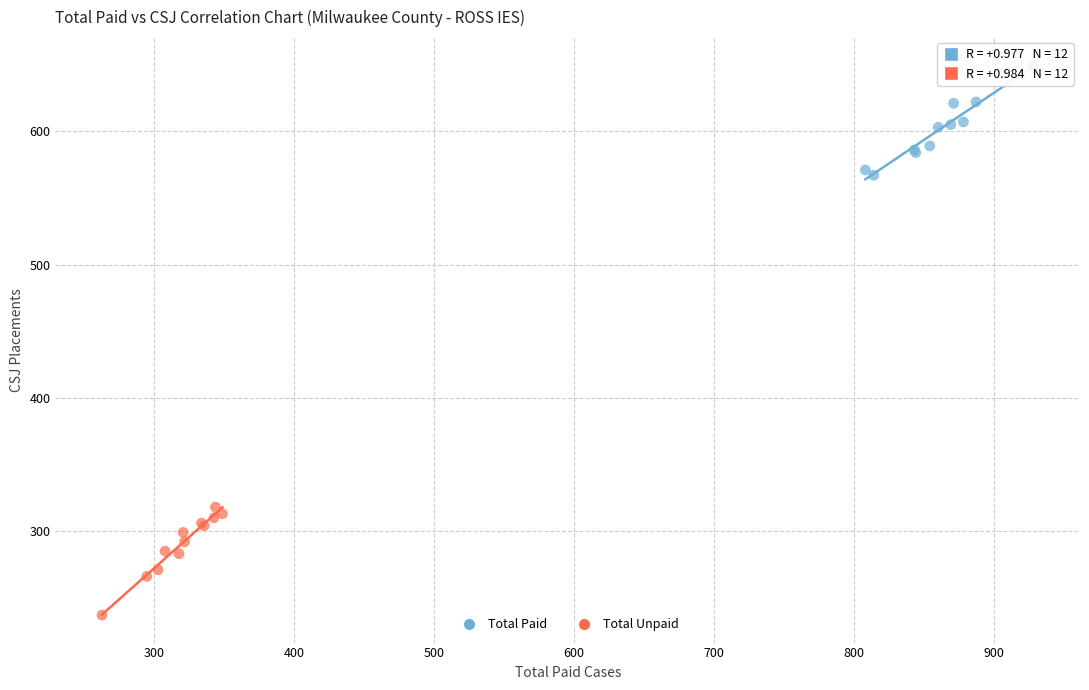

Which series reaches the minimum Y coordinate?

Total Unpaid